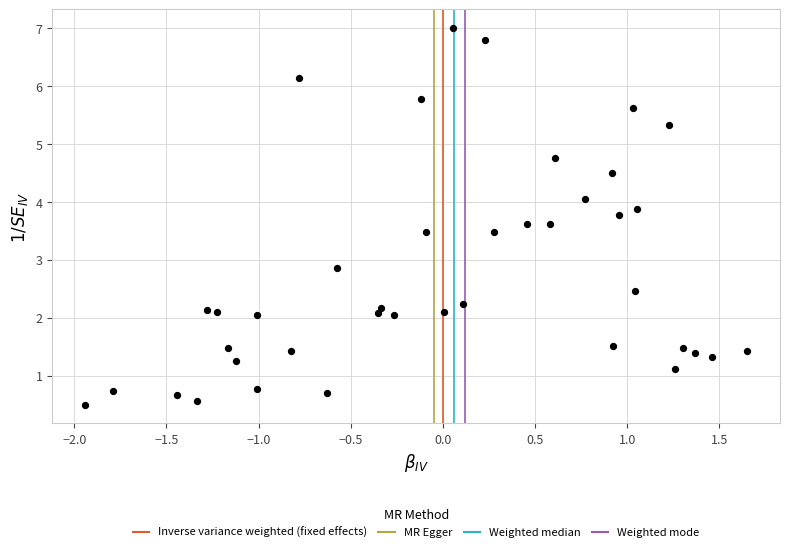

What is the range of Y values (max minus min)?

6.5